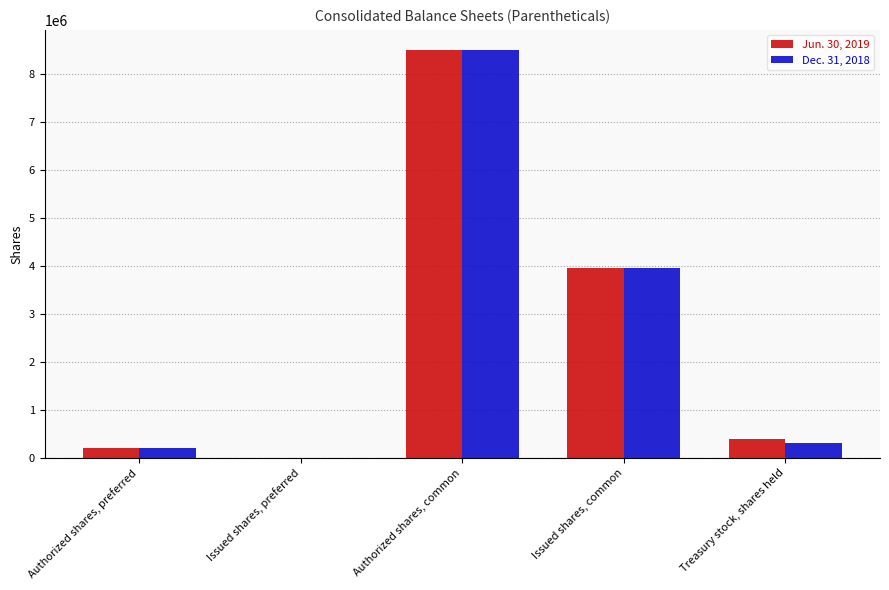

What is the maximum value shown in the chart?

8500000